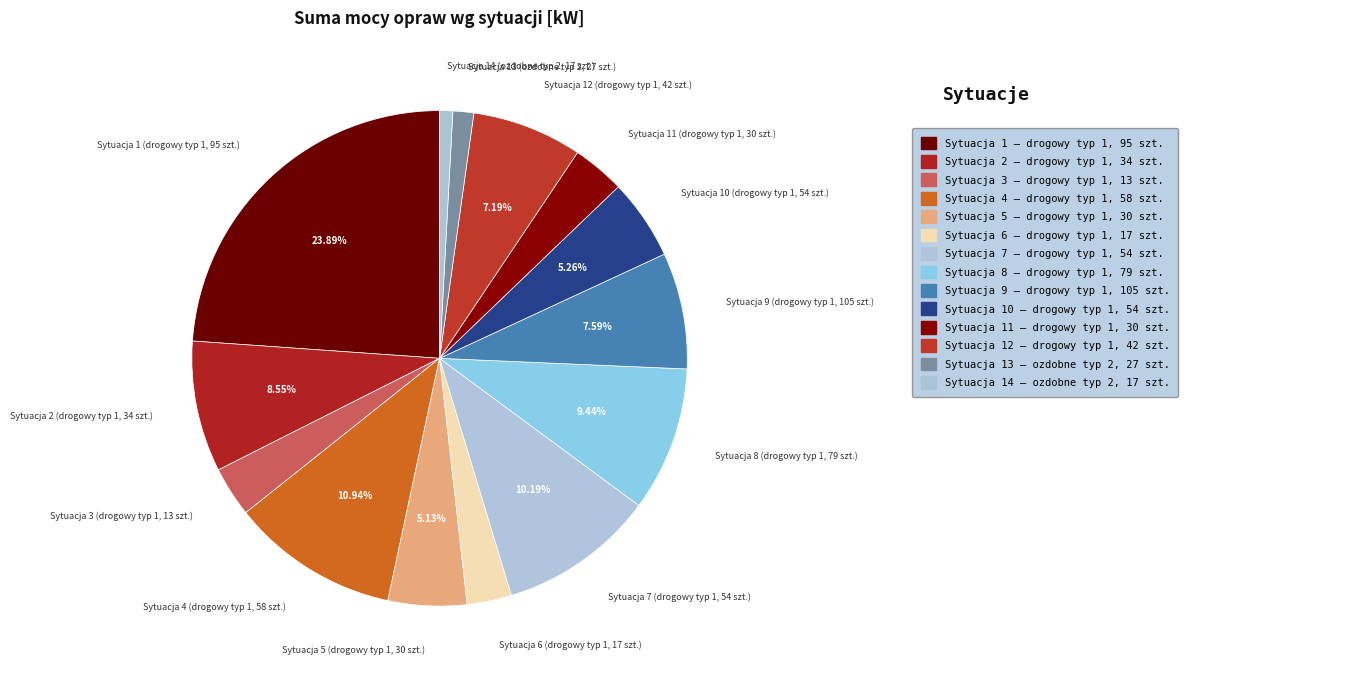

Rank the categories by value from highest to lowest.

Sytuacja 1 (drogowy typ 1, 95 szt.), Sytuacja 4 (drogowy typ 1, 58 szt.), Sytuacja 7 (drogowy typ 1, 54 szt.), Sytuacja 8 (drogowy typ 1, 79 szt.), Sytuacja 2 (drogowy typ 1, 34 szt.), Sytuacja 9 (drogowy typ 1, 105 szt.), Sytuacja 12 (drogowy typ 1, 42 szt.), Sytuacja 10 (drogowy typ 1, 54 szt.), Sytuacja 5 (drogowy typ 1, 30 szt.), Sytuacja 11 (drogowy typ 1, 30 szt.), Sytuacja 3 (drogowy typ 1, 13 szt.), Sytuacja 6 (drogowy typ 1, 17 szt.), Sytuacja 13 (ozdobne typ 2, 27 szt.), Sytuacja 14 (ozdobne typ 2, 17 szt.)